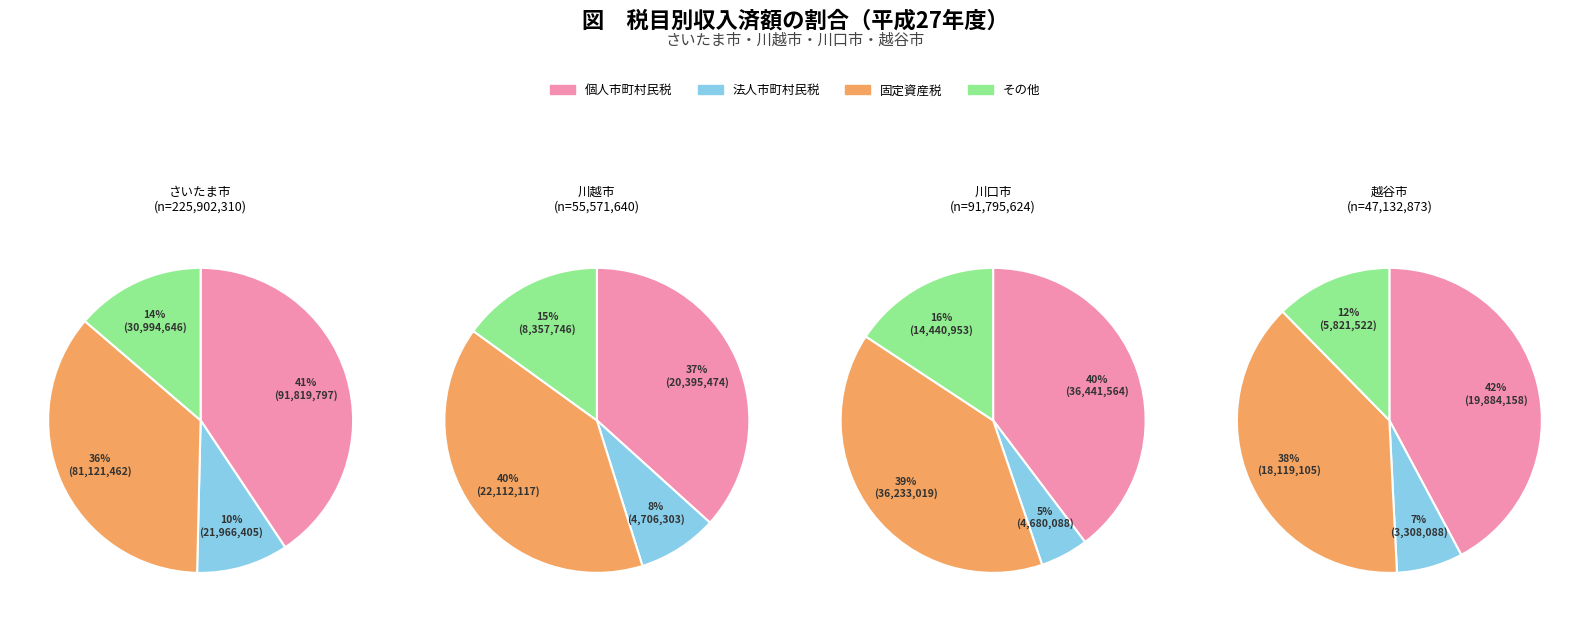

At 川越市, list the series in order from smallest to largest.

法人市町村民税, その他, 個人市町村民税, 固定資産税